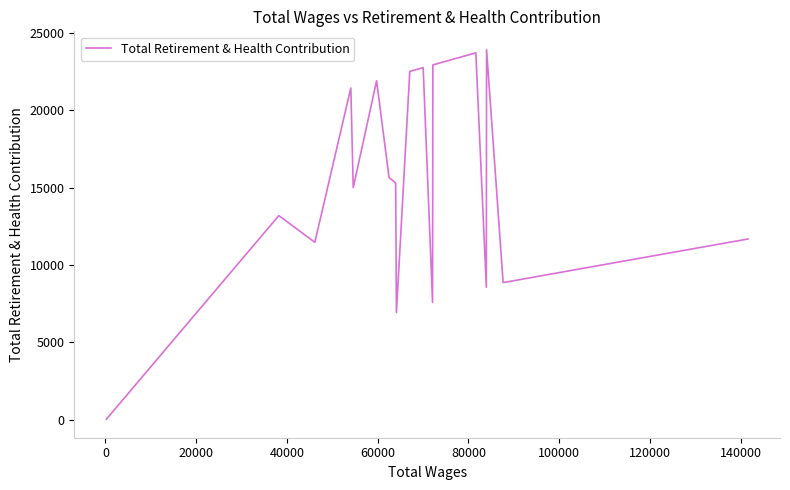

What is the difference between the maximum and minimum values?

23904